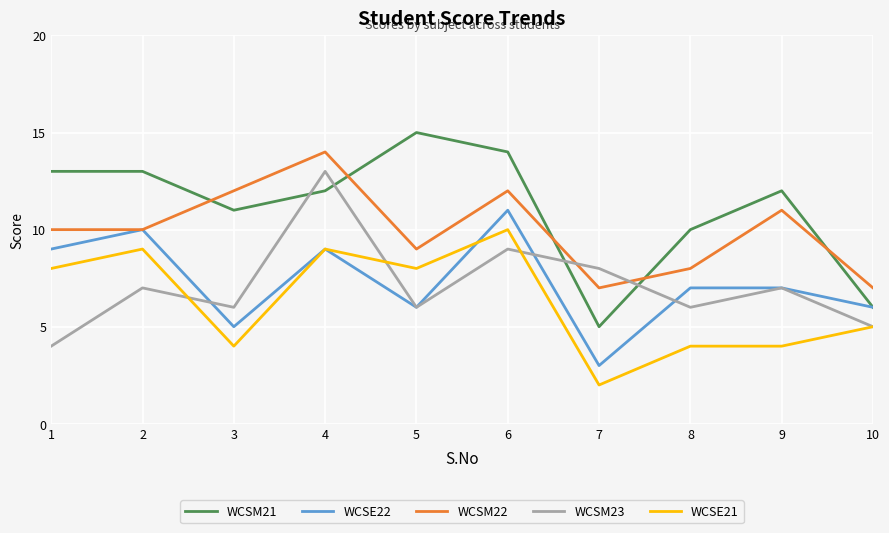

Reading right to left, what are all the values shown in this chart?

WCSM21: 6	12	10	5	14	15	12	11	13	13
WCSE22: 6	7	7	3	11	6	9	5	10	9
WCSM22: 7	11	8	7	12	9	14	12	10	10
WCSM23: 5	7	6	8	9	6	13	6	7	4
WCSE21: 5	4	4	2	10	8	9	4	9	8